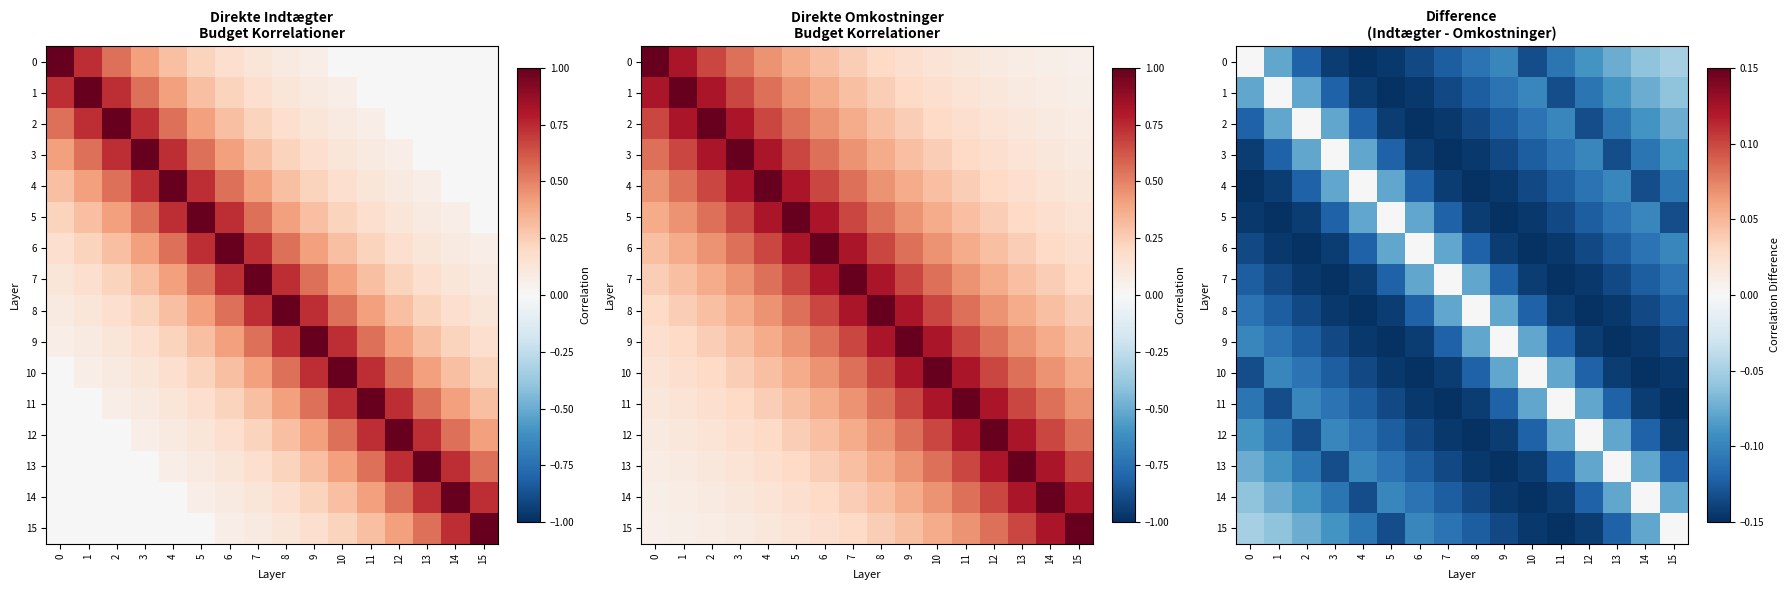

What is the average value of the 15 series?

-0.1